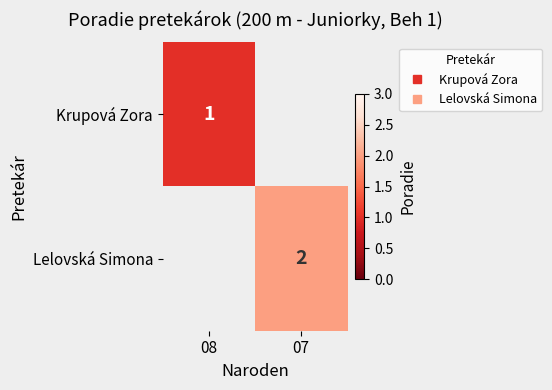

Is it true that Lelovská Simona equals 2.7 at 07?

False